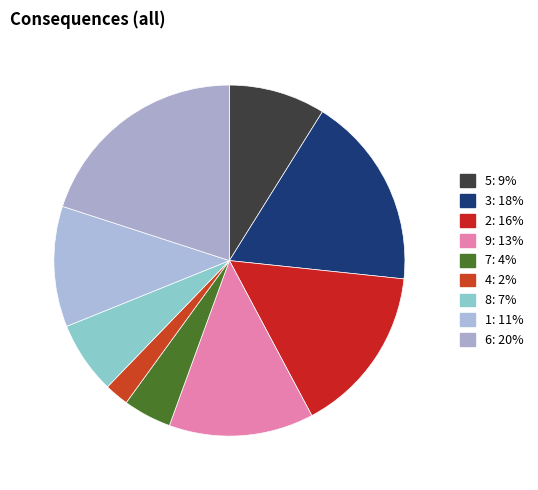

Is the sum of 4 and 7 greater than half?

No